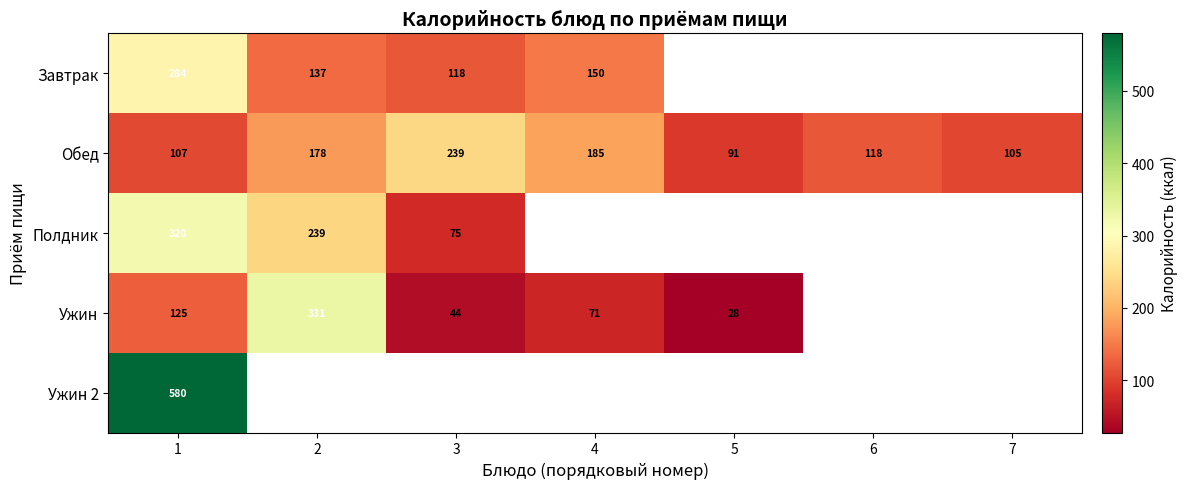

Which series has the widest spread of values?

Ужин